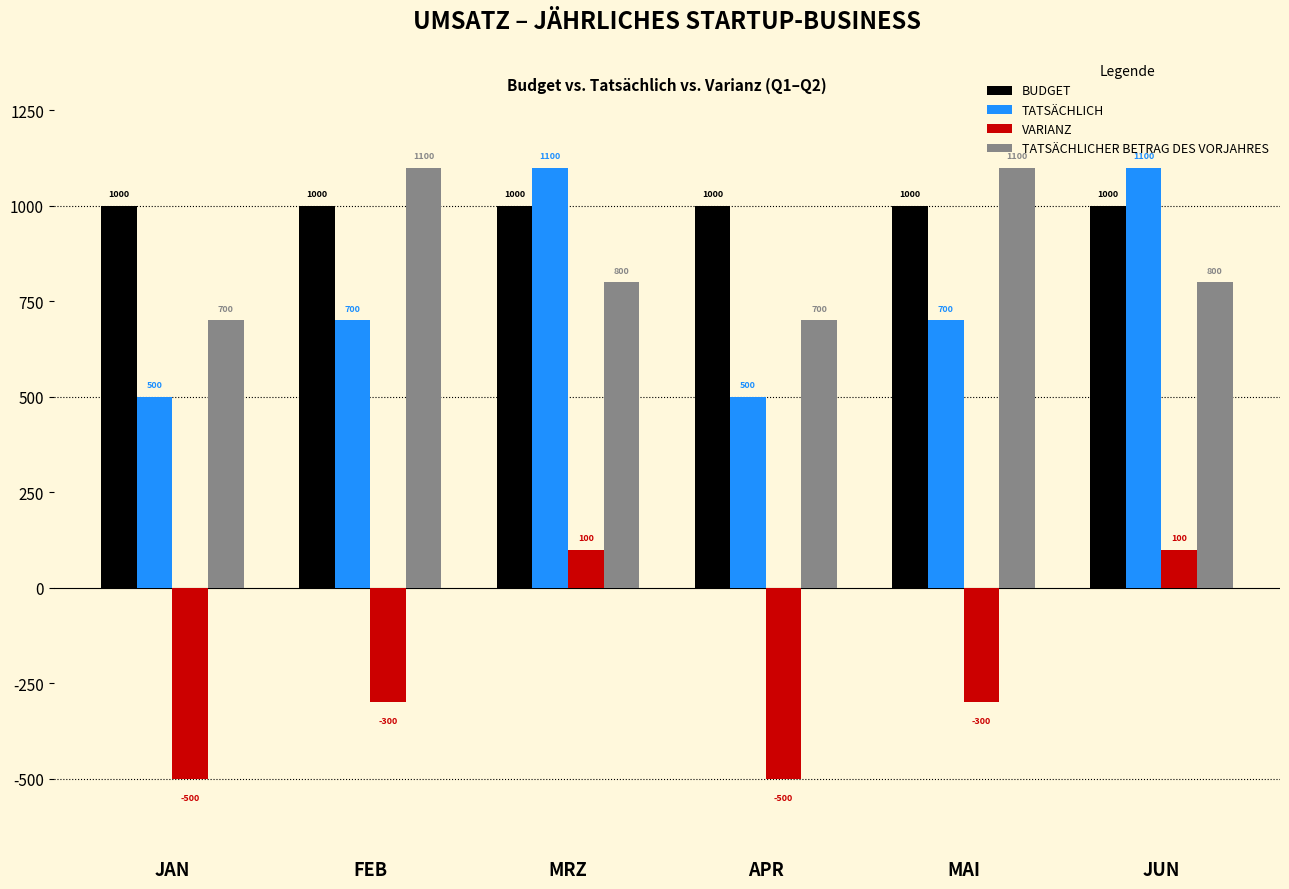

How many values in the TATSÄCHLICH series are below 700?

2